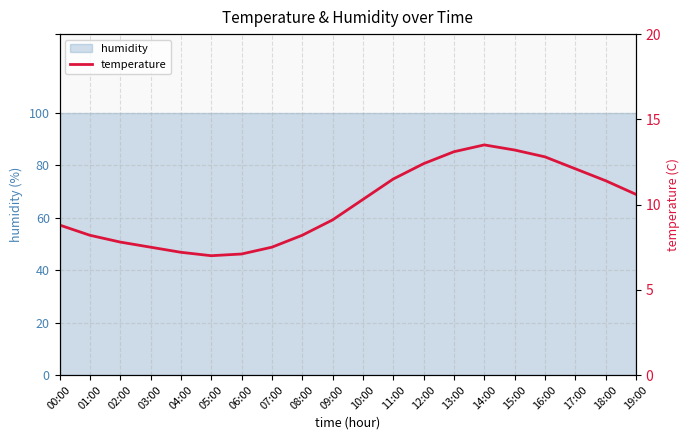

List the labels in order of value, smallest first.

05:00, 06:00, 04:00, 03:00, 07:00, 02:00, 01:00, 08:00, 00:00, 09:00, 10:00, 19:00, 18:00, 11:00, 17:00, 12:00, 16:00, 13:00, 15:00, 14:00